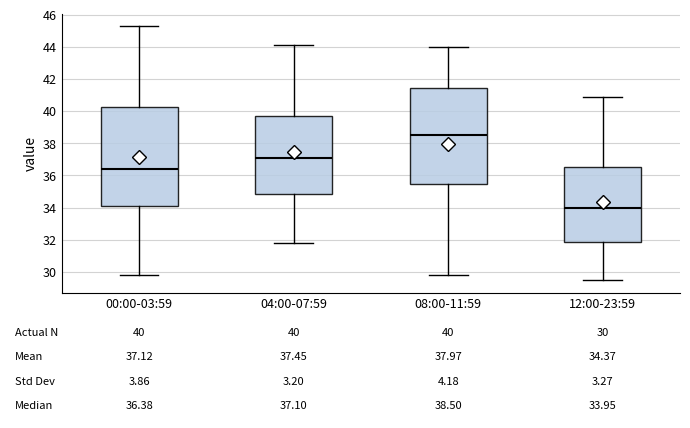

Which box has the lowest median line?

12:00-23:59